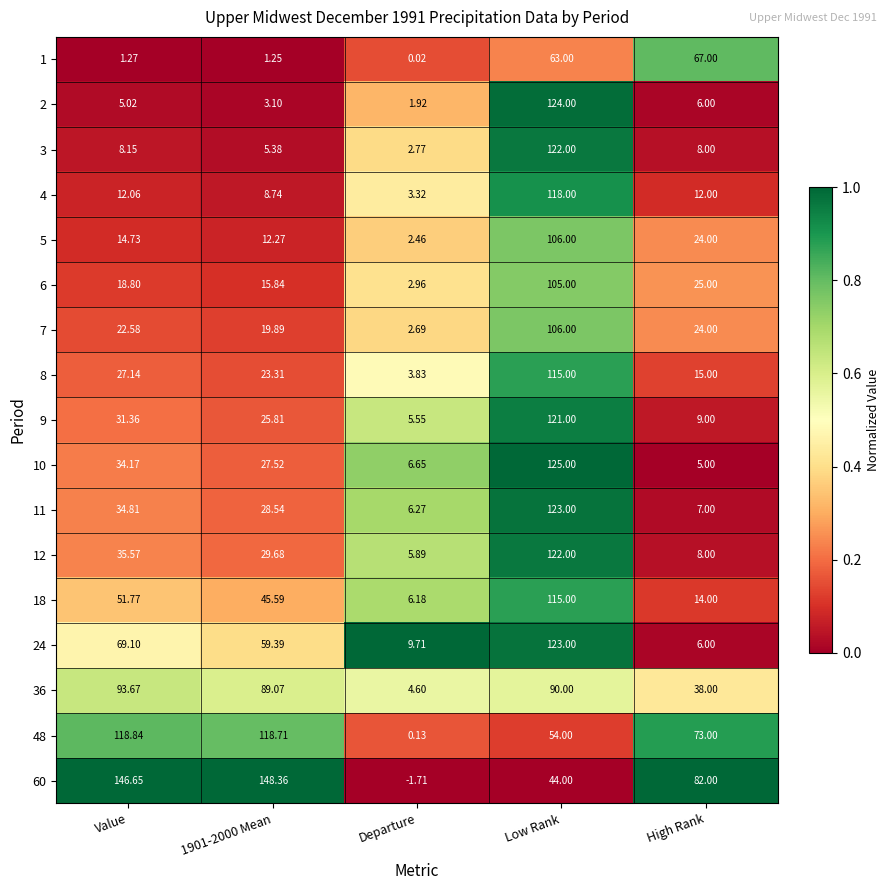

Between Value and Departure, which series saw the biggest shift?

60